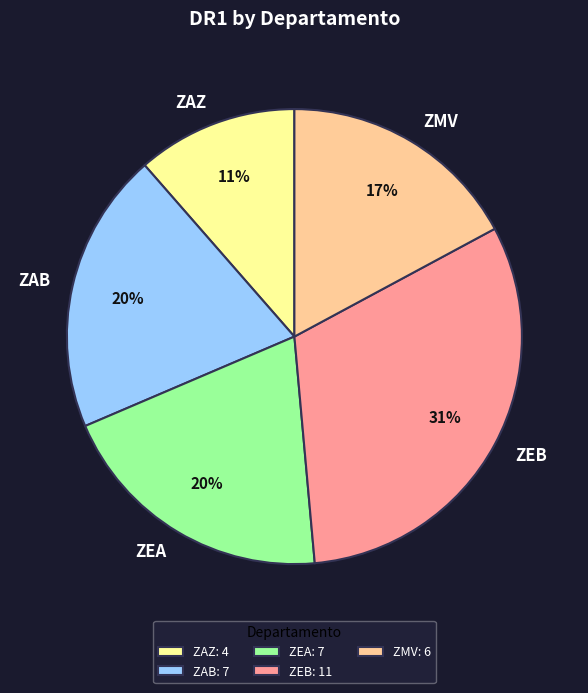

What percentage is the ZEB slice, to the nearest percent?

31%